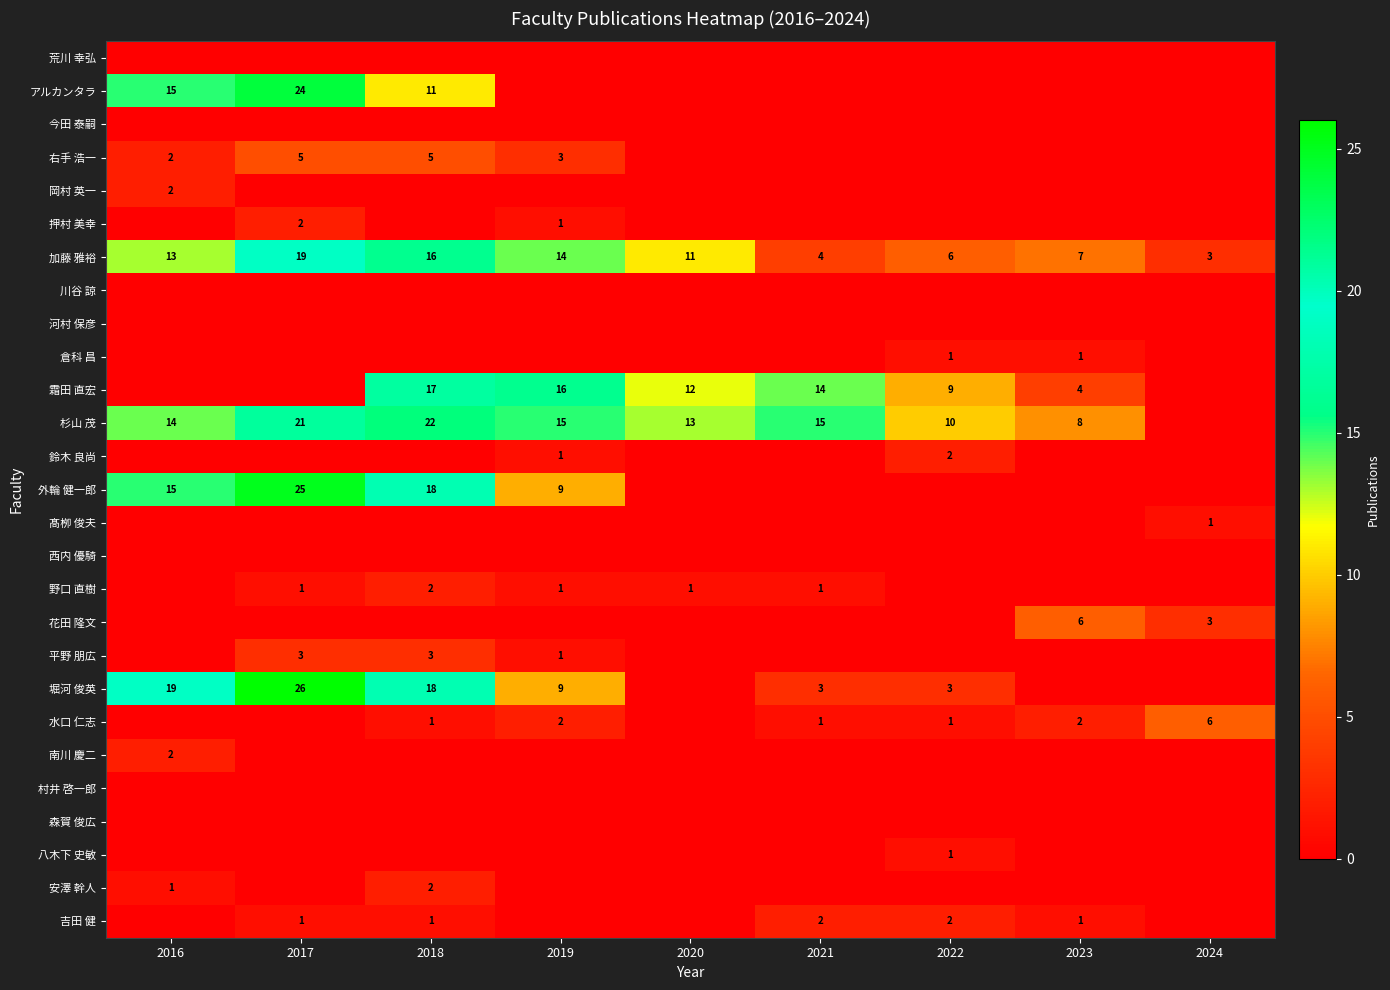

The value of 野口 直樹 at 2017 is 1. True or false?

True